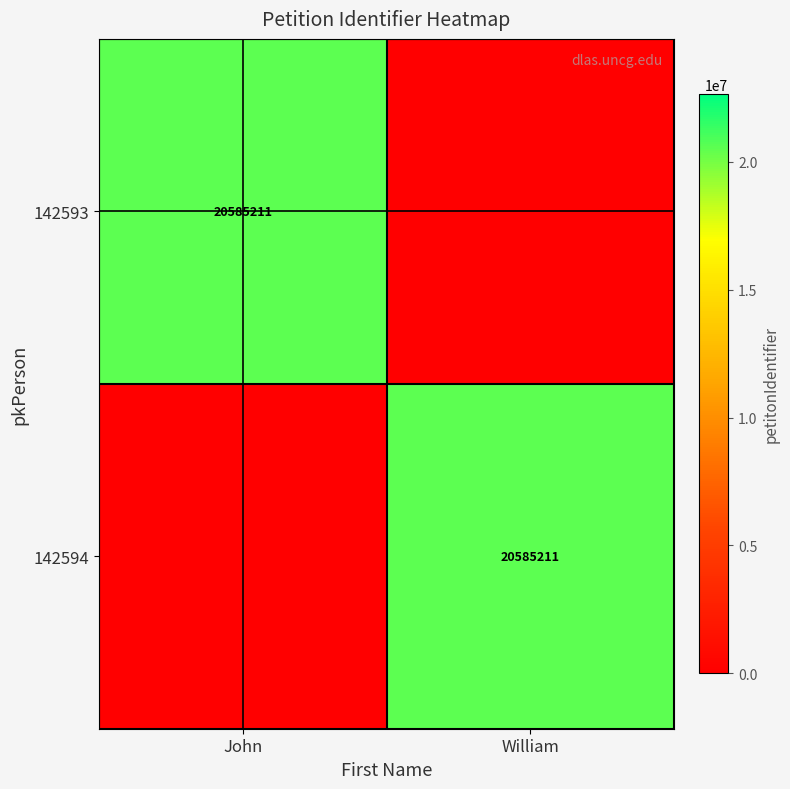

The 142594 series shows 4290326 at William. True or false?

False